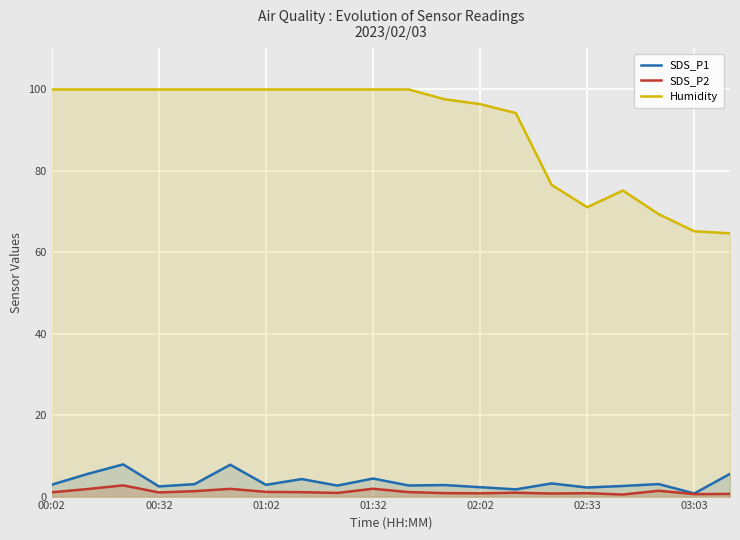

What are all the series names shown in the legend?

SDS_P1, SDS_P2, Humidity